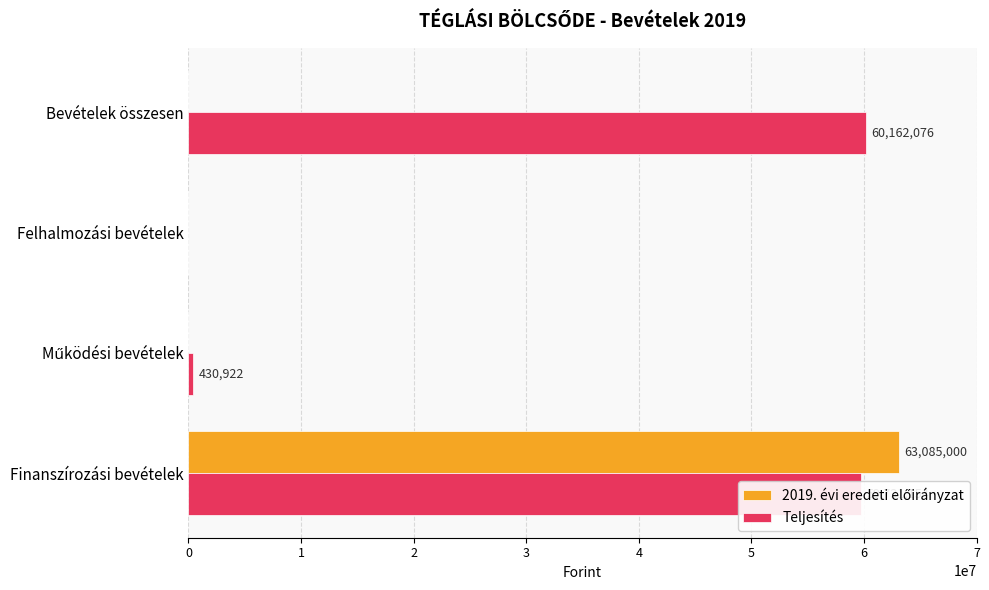

True or false: Teljesítés has a value of 0 at Felhalmozási bevételek.

True